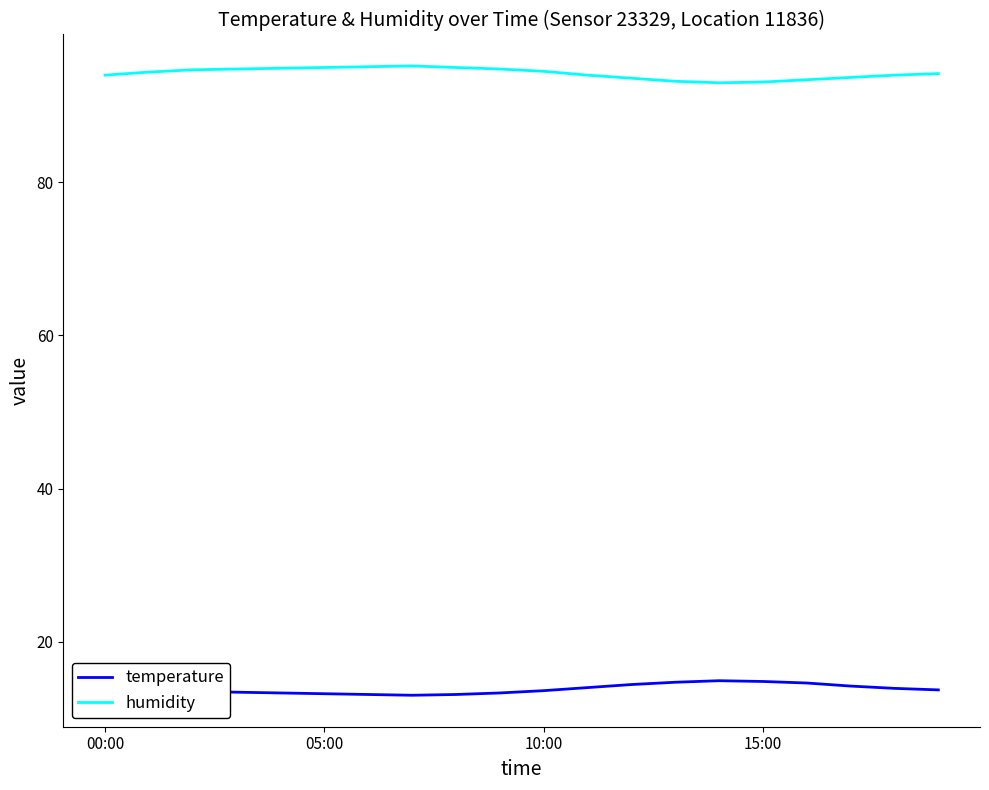

What is the greatest value displayed?

95.2